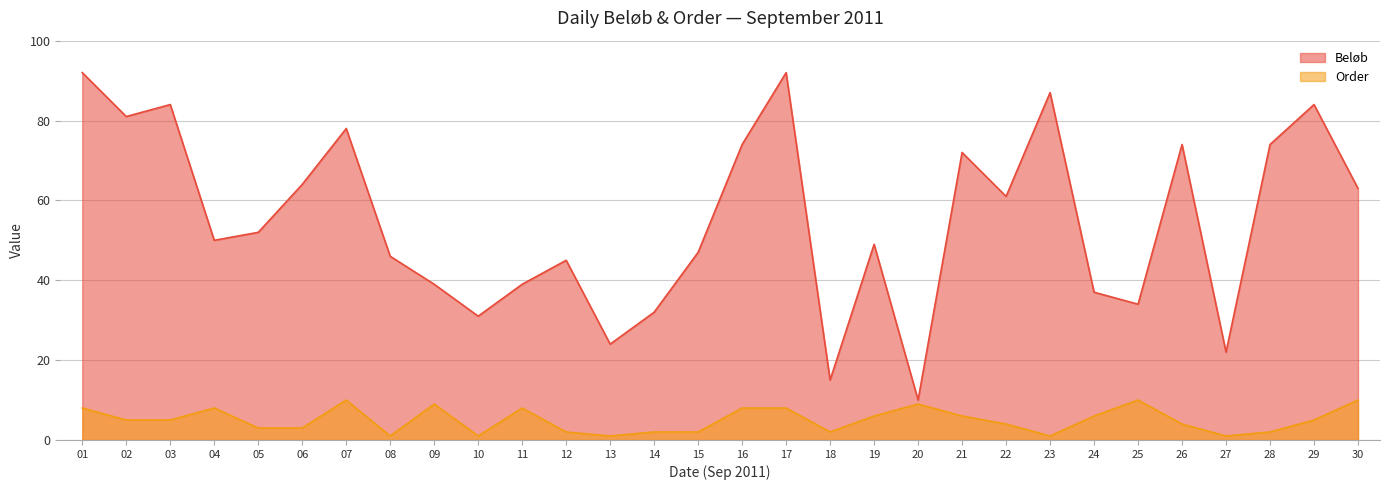

True or false: Order has a value of 13 at 04.

False